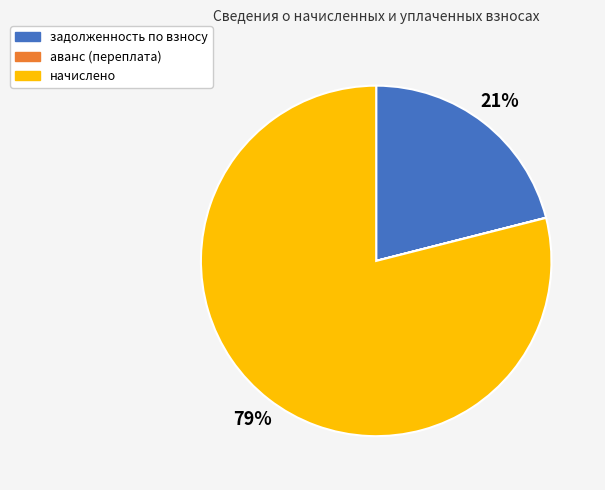

Is there any slice that represents more than half of the pie?

Yes